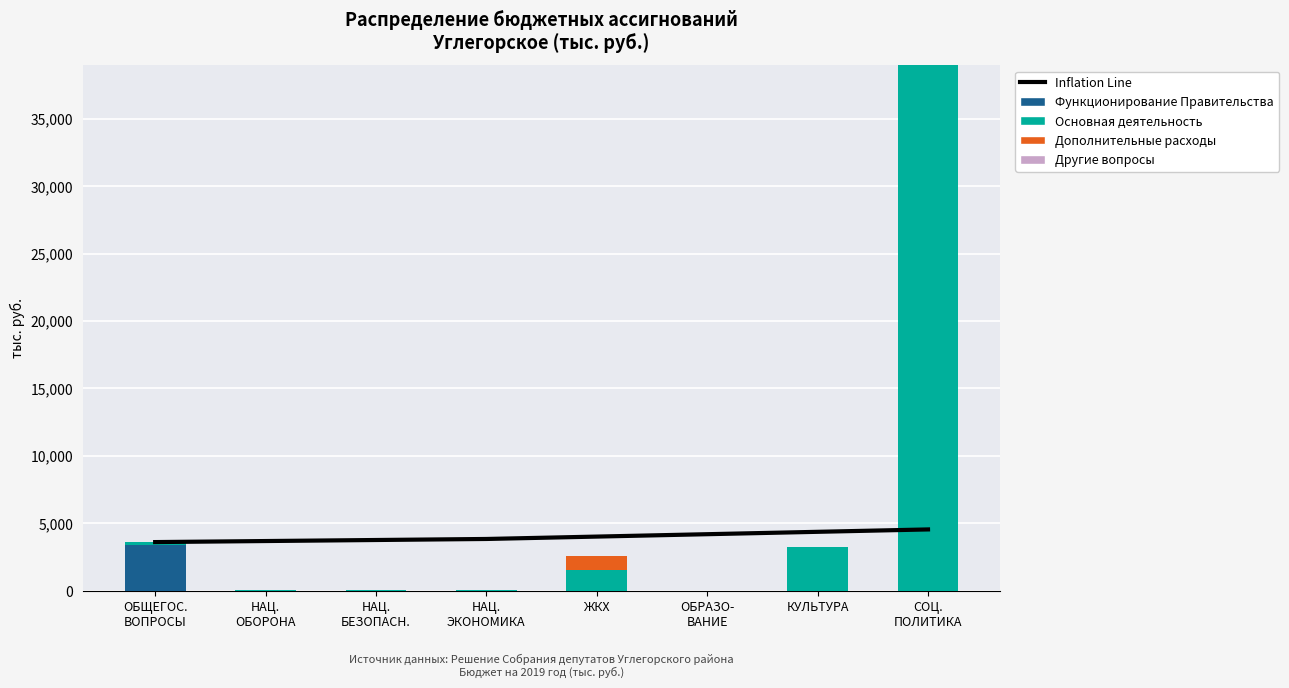

How many data points in Основная деятельность are above 206?

4